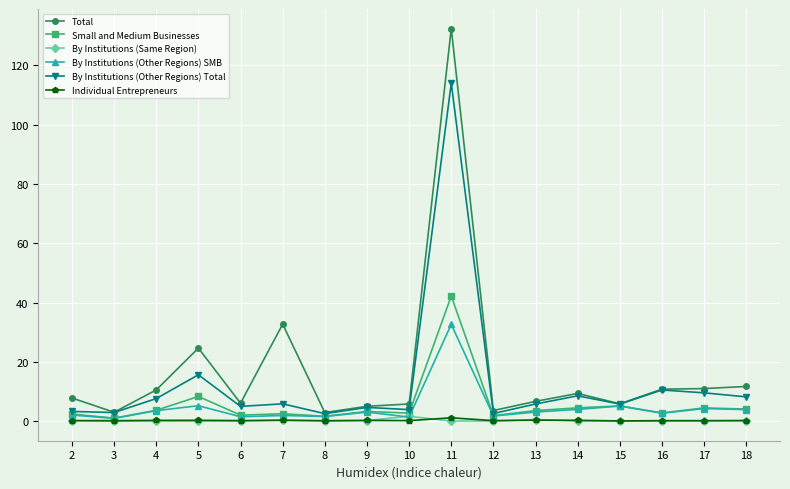

Is the value of By Institutions (Other Regions) SMB at 2 greater than the value of By Institutions (Other Regions) Total at 16?

No